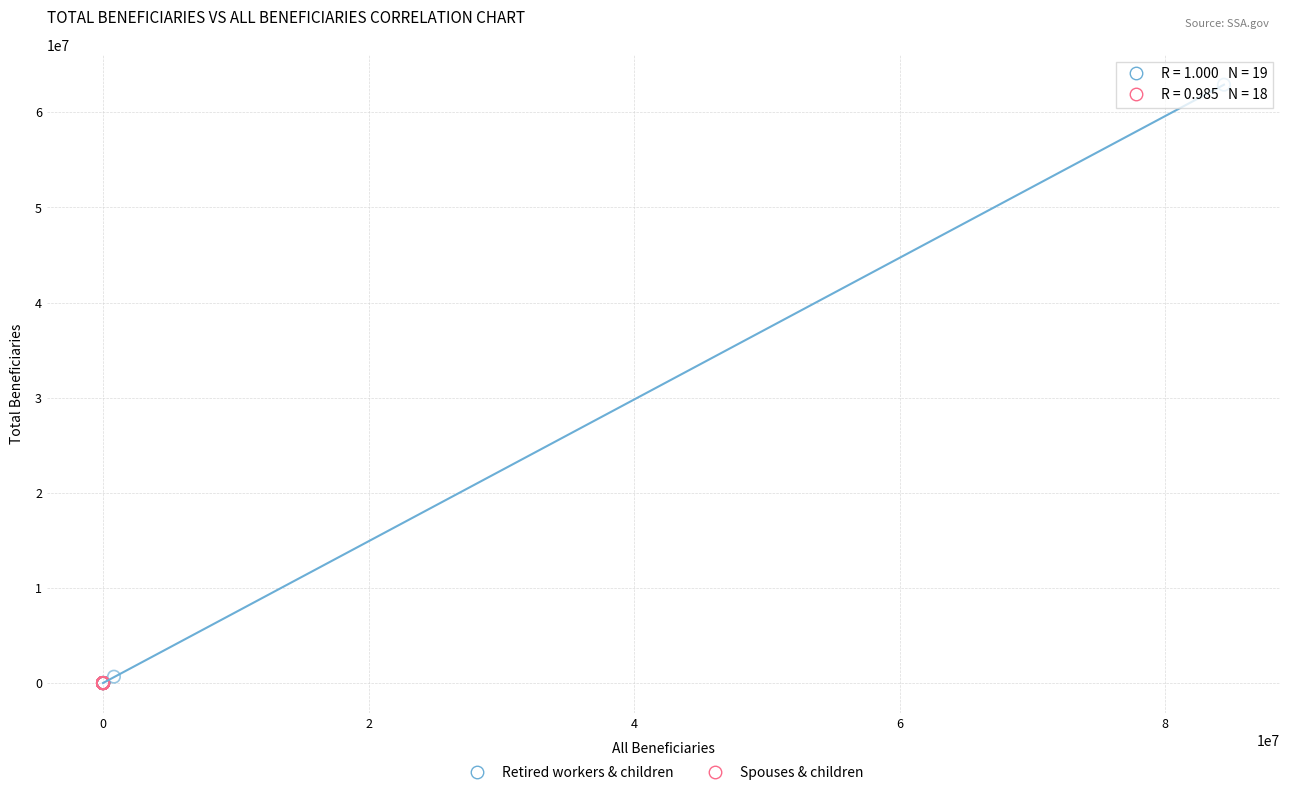

Which series has the widest spread of Y values?

Retired workers & children